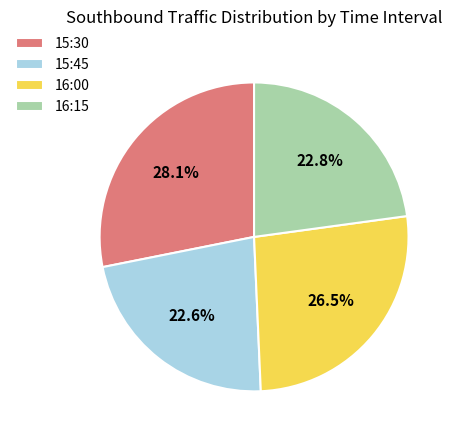

To the nearest percent, what portion does 15:45 represent?

23%